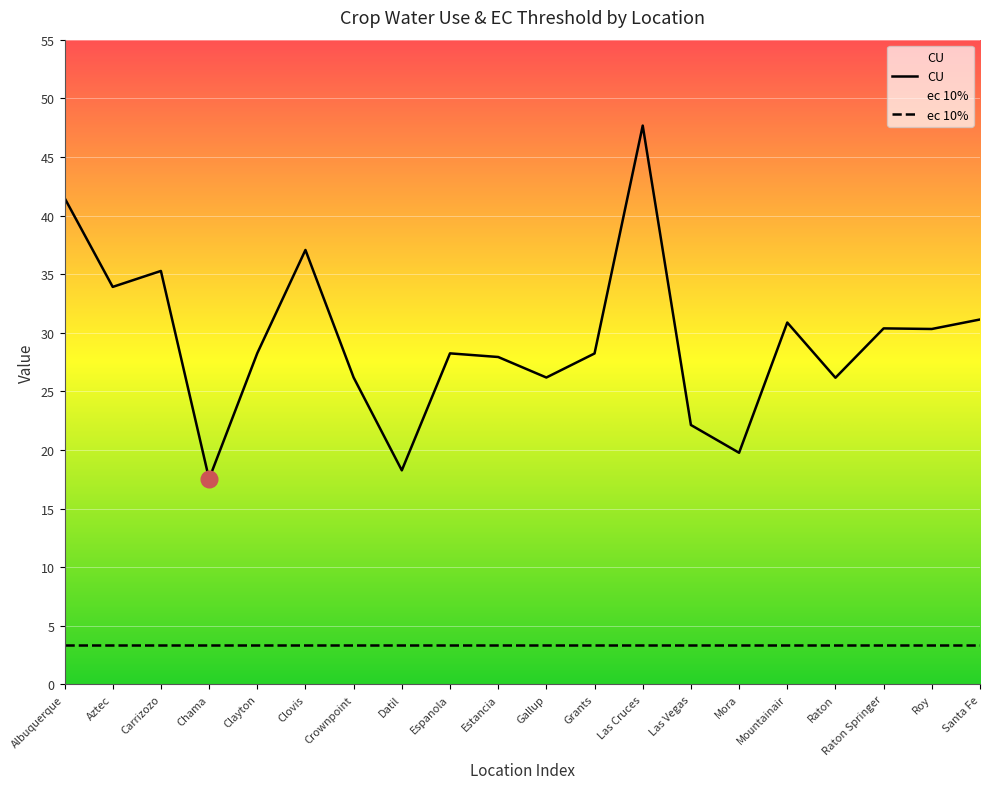

What is the change in value from Crownpoint to Grants?

+2.1